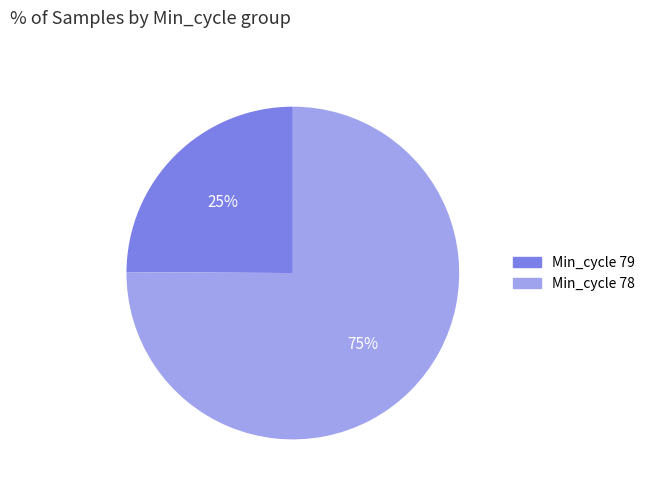

How many slices are in this pie chart?

2